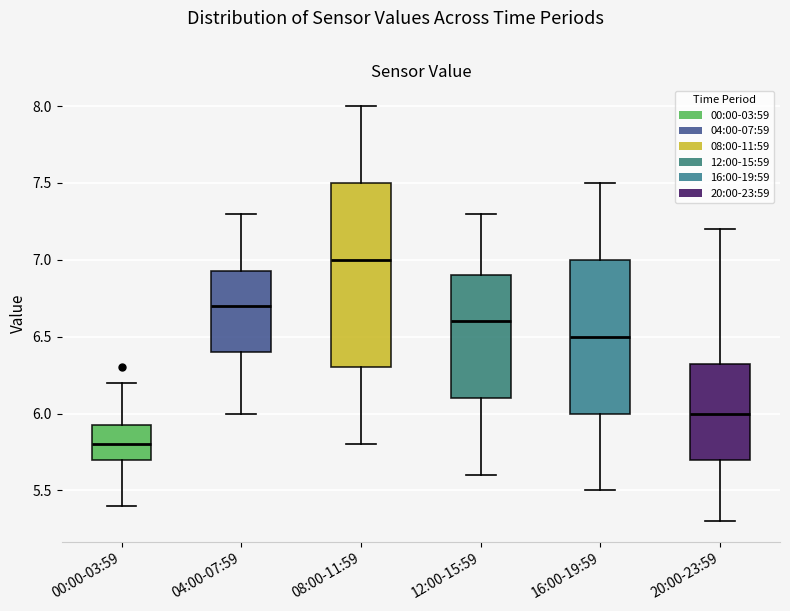

Reading left to right, transcribe this box plot: for each box, give where its median line is, the range the box spans, and where its two whiskers end, as read against the y-axis. The values are not printed on the chart, so give them approximately, as read against the axis.

00:00-03:59: median 5.80, box 5.70 to 5.95, whiskers 5.40 to 6.20
04:00-07:59: median 6.70, box 6.40 to 6.95, whiskers 6.00 to 7.30
08:00-11:59: median 7.00, box 6.30 to 7.50, whiskers 5.80 to 8.00
12:00-15:59: median 6.60, box 6.10 to 6.90, whiskers 5.60 to 7.30
16:00-19:59: median 6.50, box 6.00 to 7.00, whiskers 5.50 to 7.50
20:00-23:59: median 6.00, box 5.70 to 6.35, whiskers 5.30 to 7.20